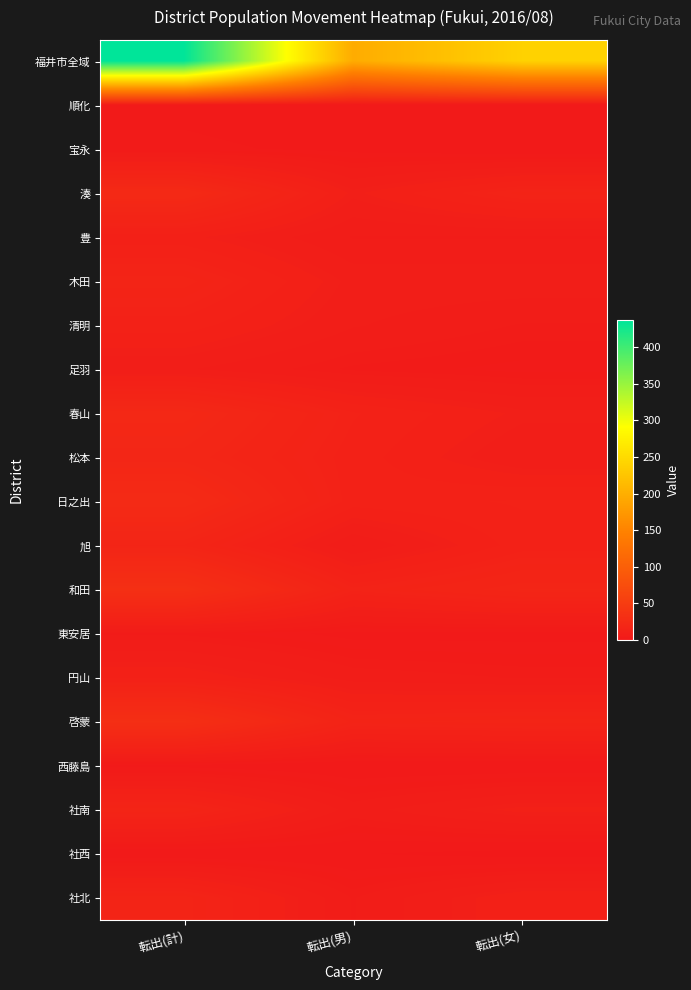

Which series has the widest spread of values?

福井市全域